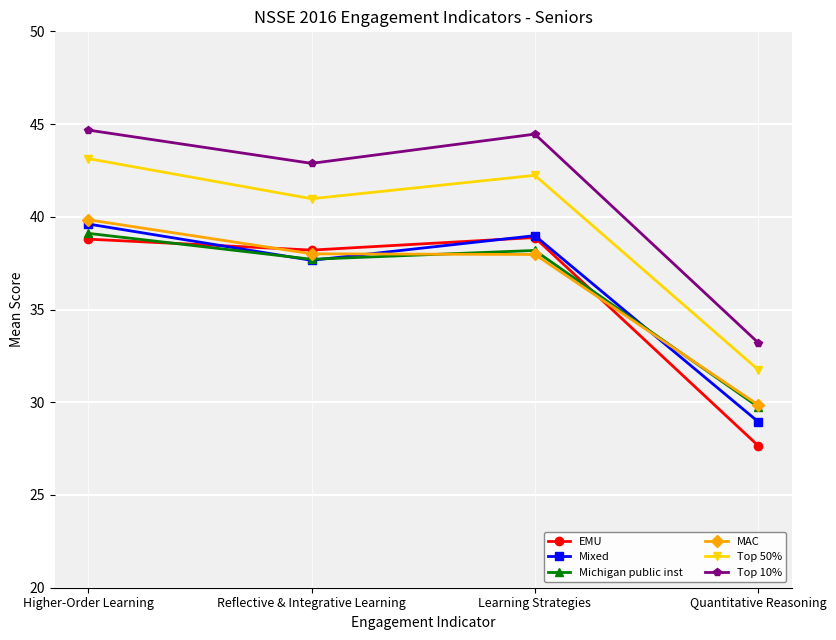

List the labels in order of Mixed value, smallest first.

Quantitative Reasoning, Reflective & Integrative Learning, Learning Strategies, Higher-Order Learning